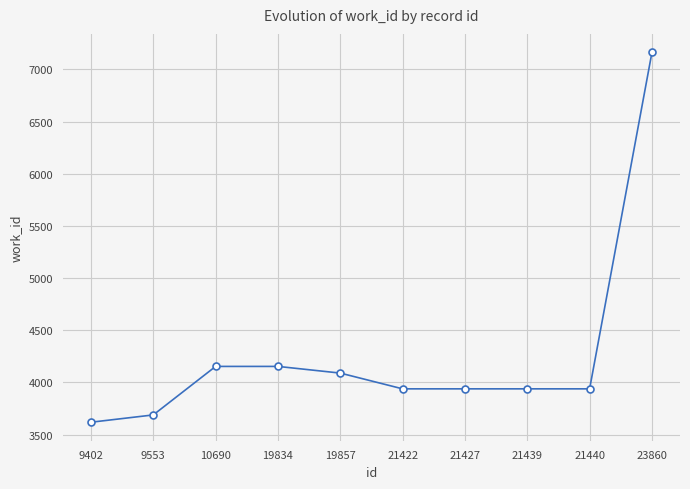

Which label corresponds to the largest value in the chart?

23860